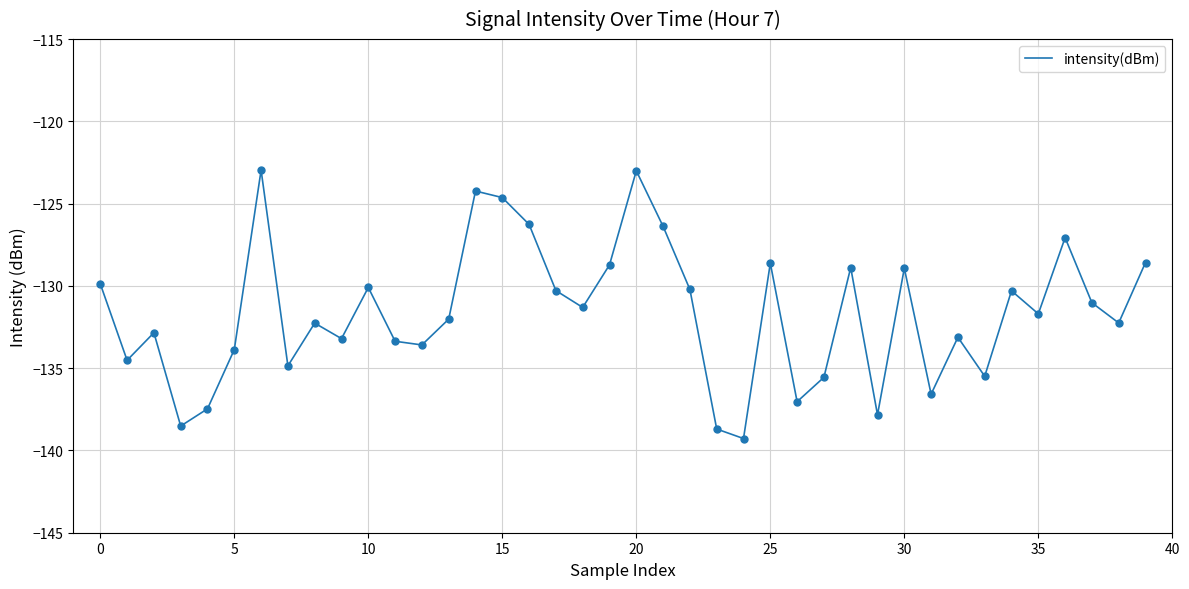

What is the minimum value shown in the chart?

-139.3